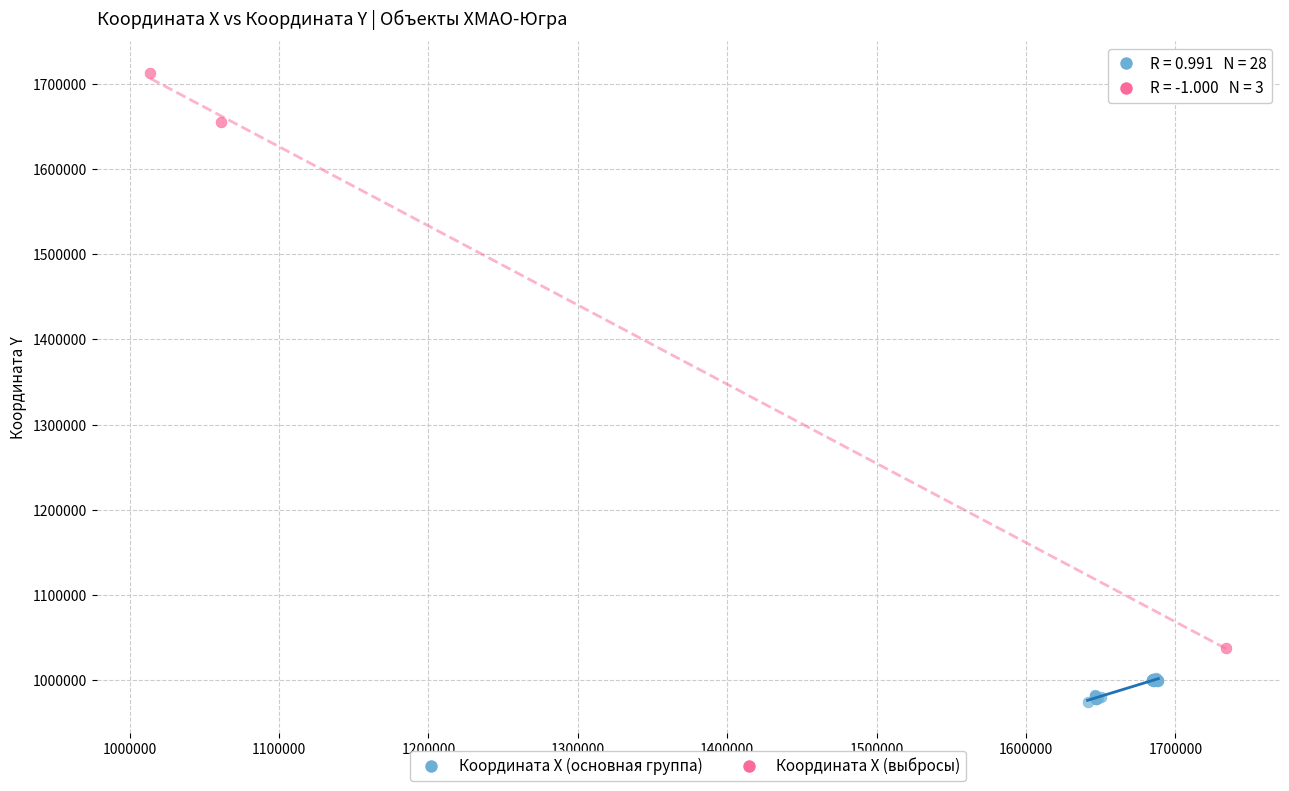

Which series reaches the minimum Y coordinate?

Координата X (основная группа)